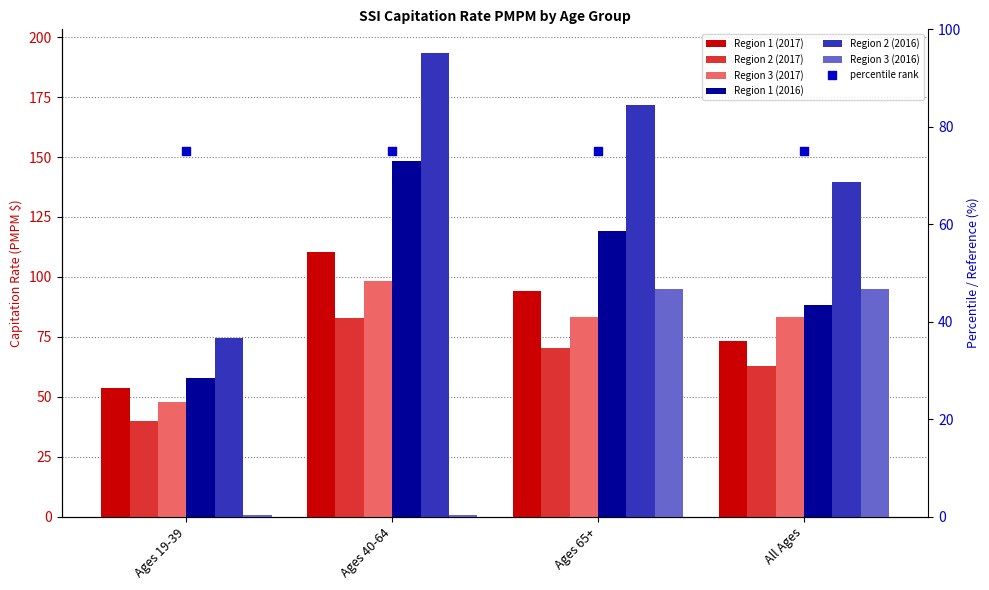

Which series contains the highest Y value?

Region 2 (2016)